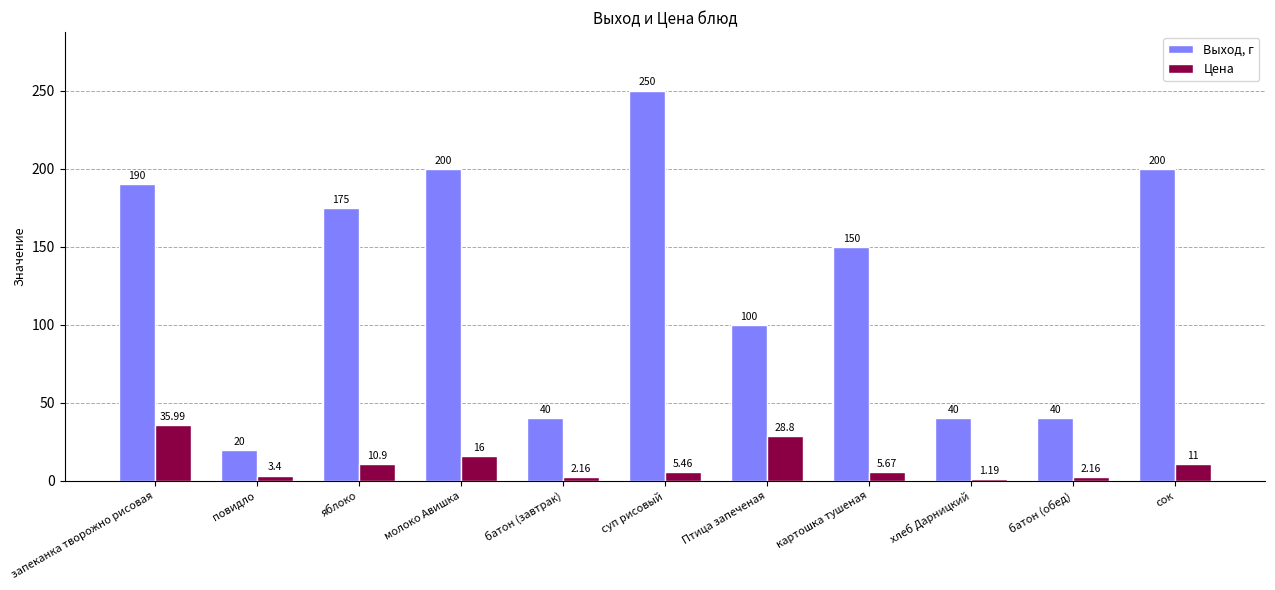

Which label corresponds to the smallest value in the chart?

хлеб Дарницкий